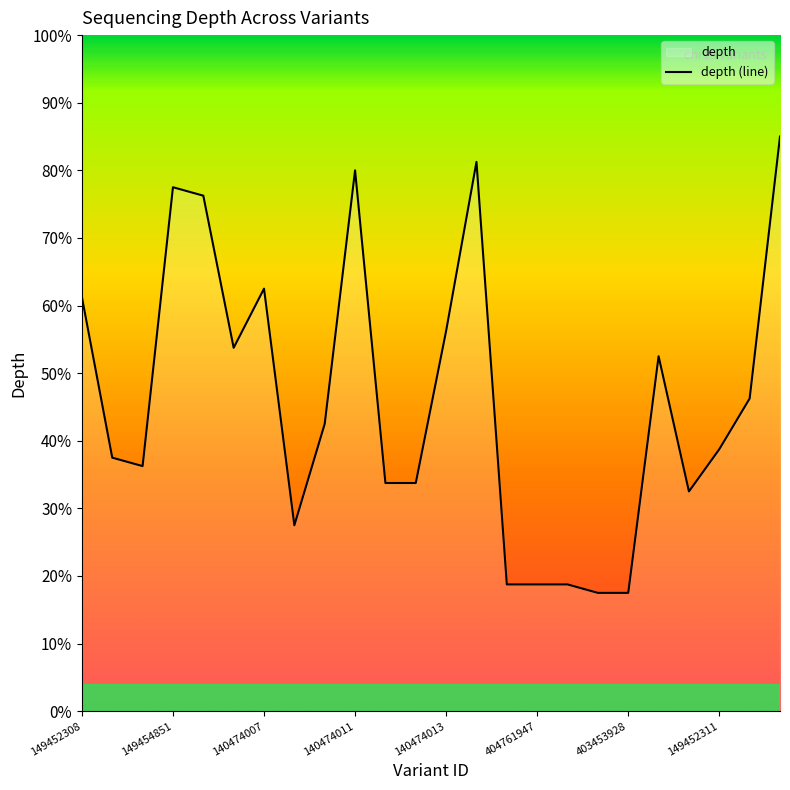

The chart shows a value of 38.8 at 149452311. True or false?

True